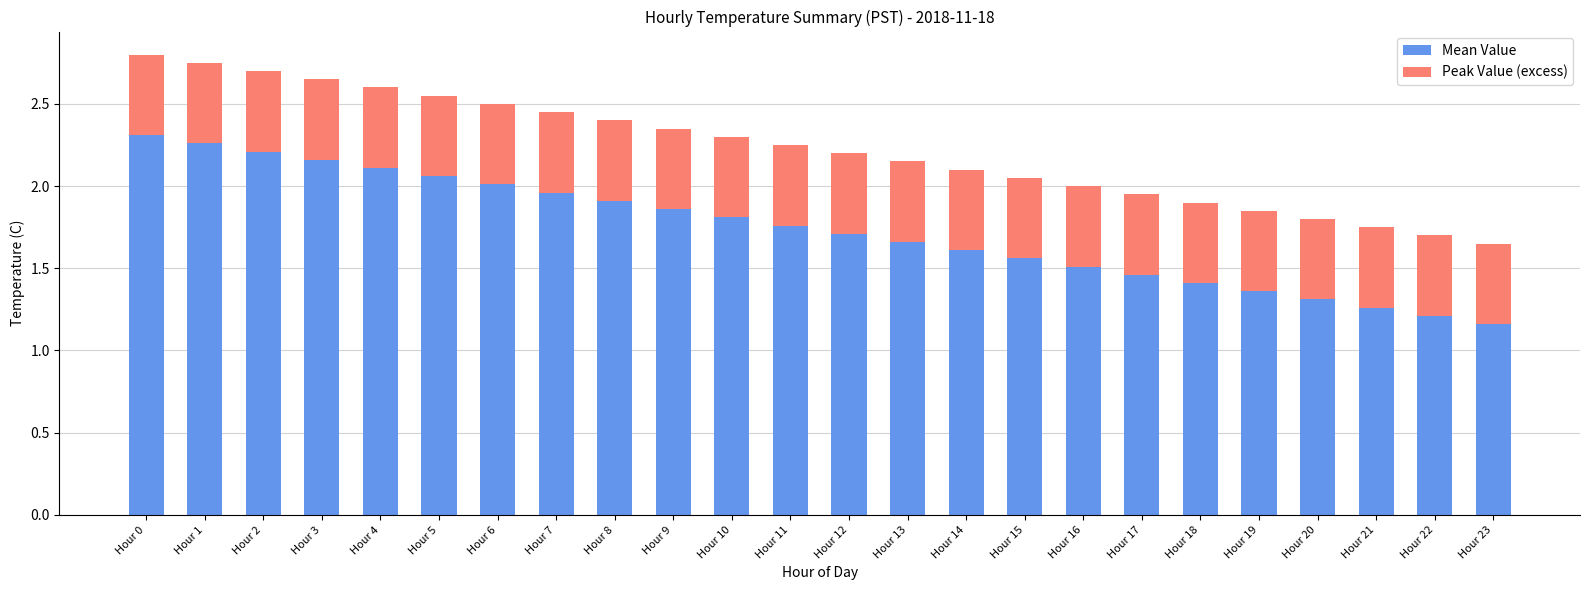

The value of Mean Value at Hour 8 is 1.9. True or false?

True